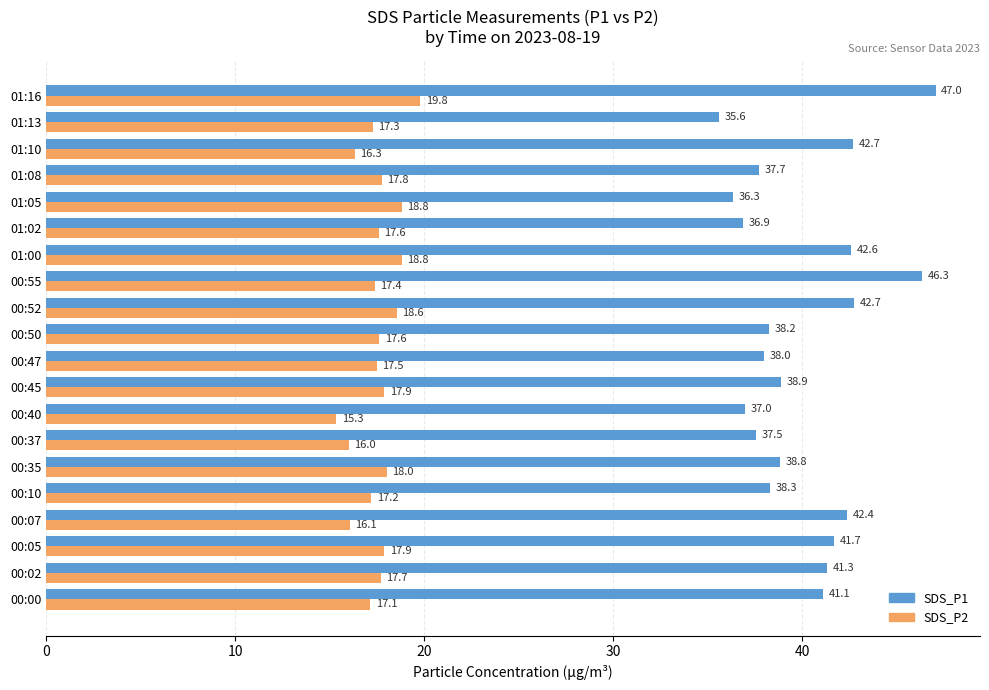

At which label does SDS_P1 reach its minimum?

01:13